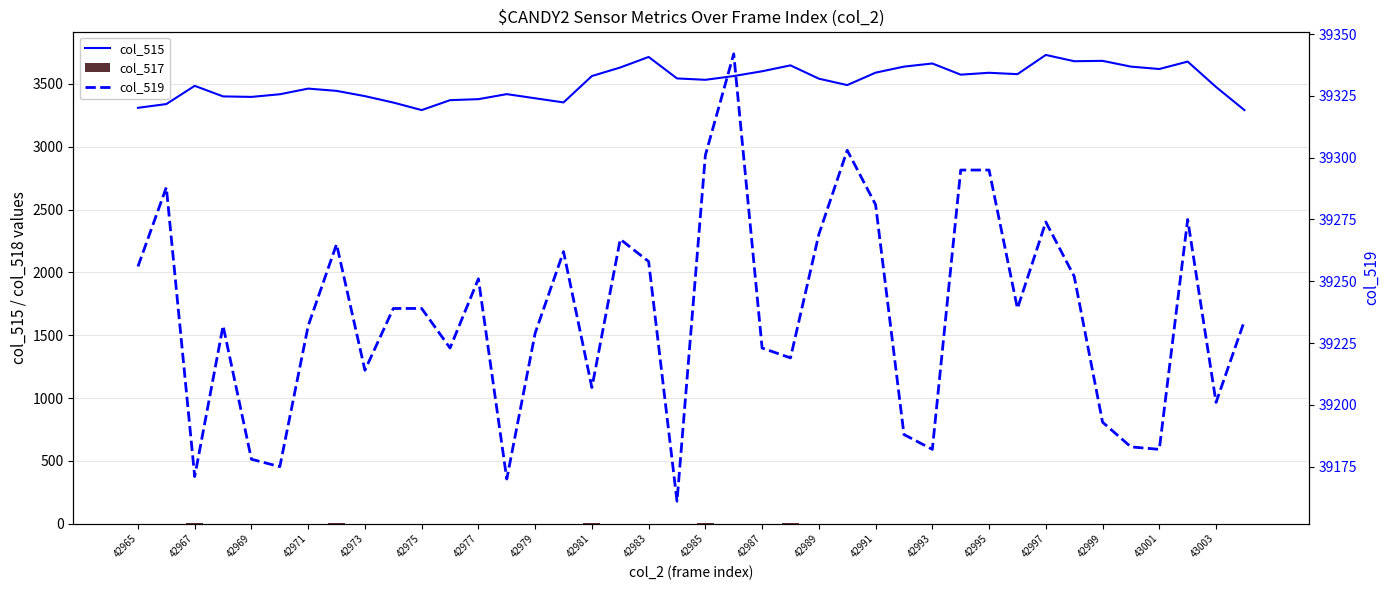

What is the lowest value of the col_515 series?

3292